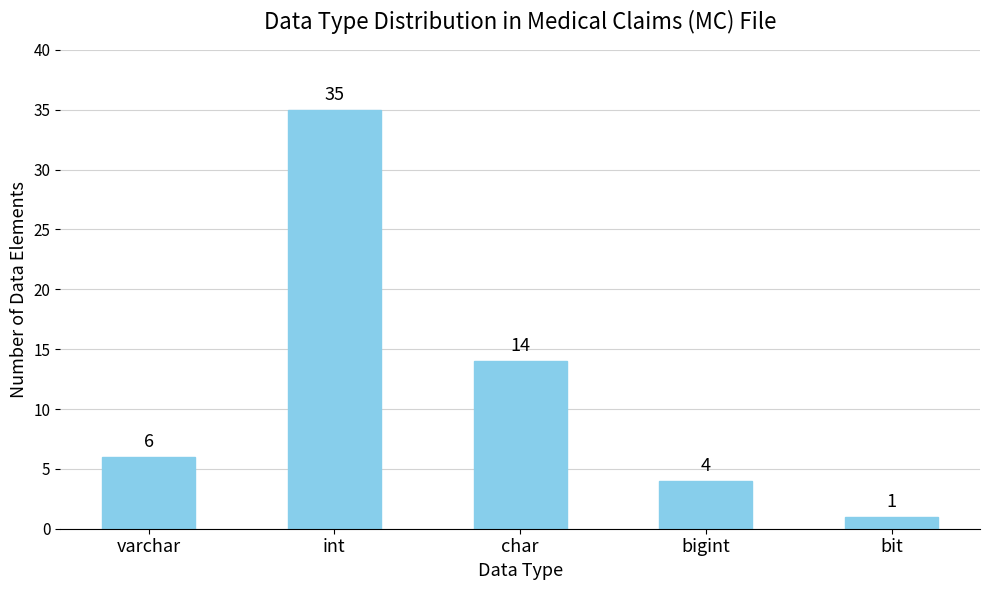

What position from the left is char?

3